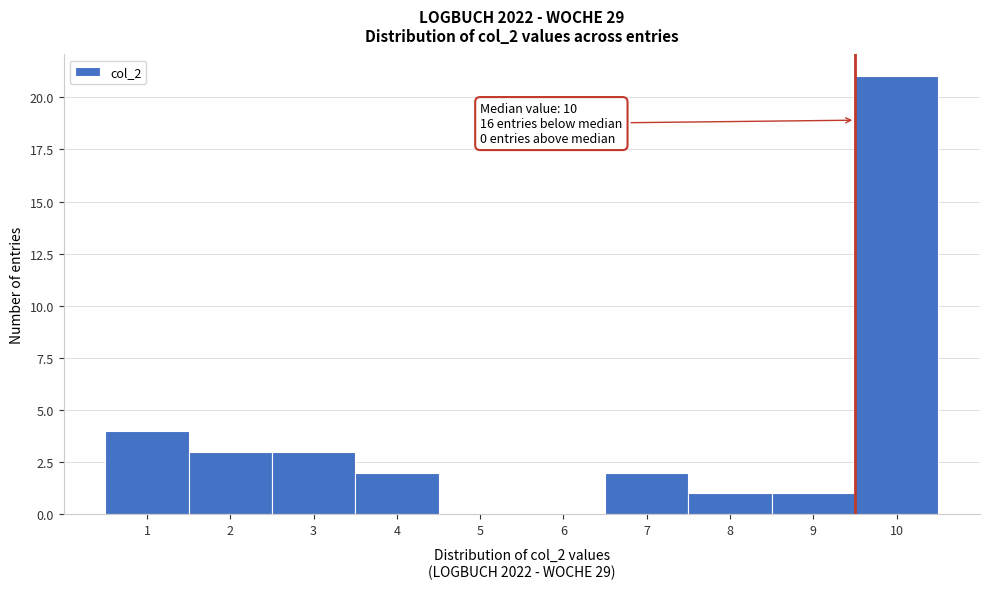

Reading left to right, transcribe all the data shown in this chart.

1=4	2=3	3=3	4=2	5=0	6=0	7=2	8=1	9=1	10=21